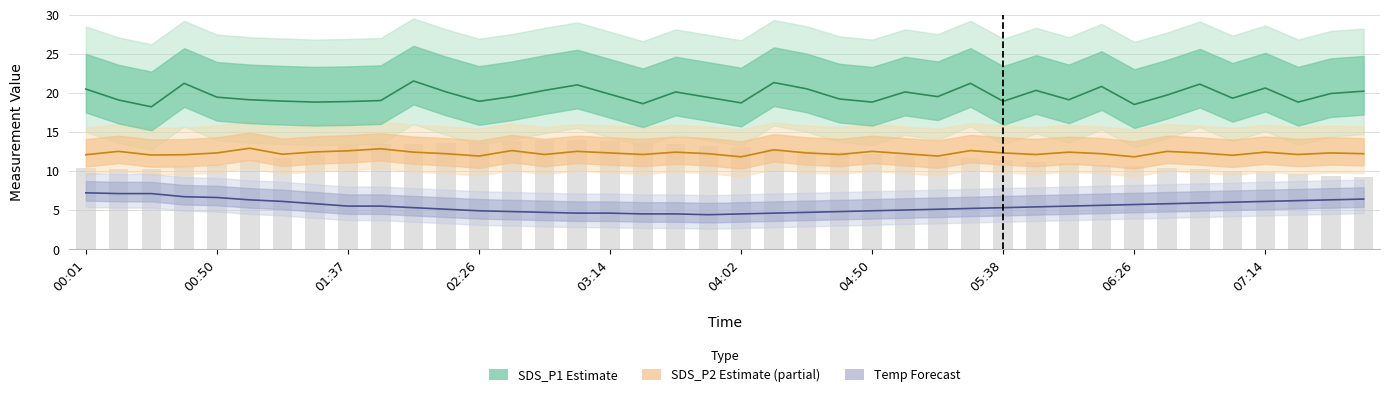

How many values in the Temp series are below 5?

13